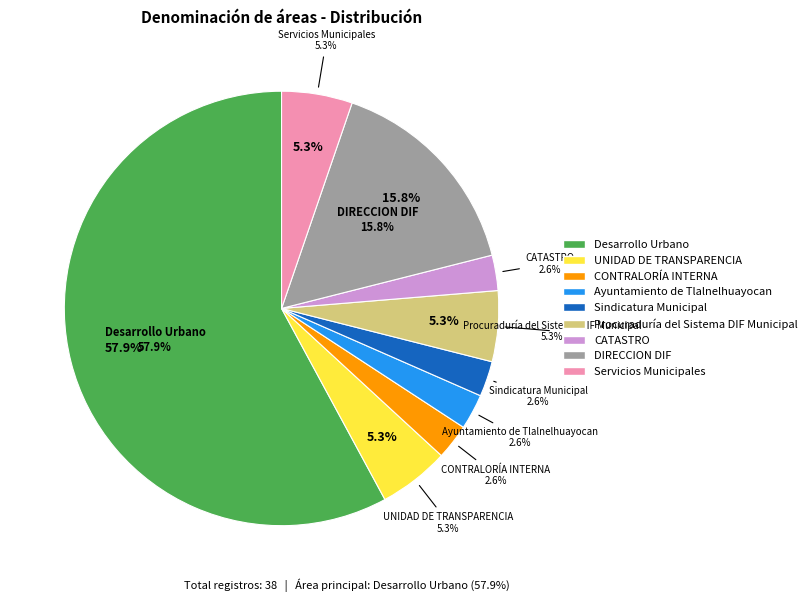

What is the change in value from Desarrollo Urbano to Servicios Municipales?

-20